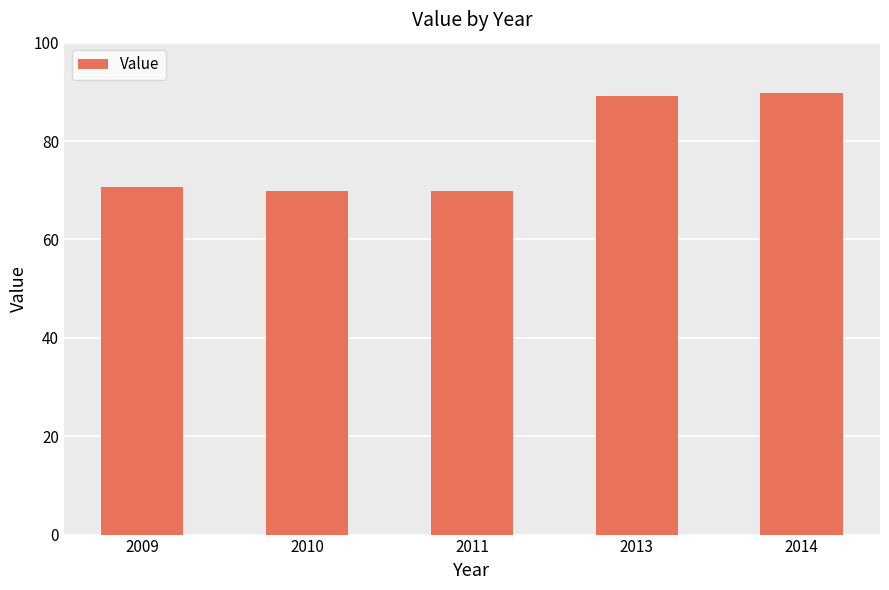

At which label is the value closest to 79?

2009